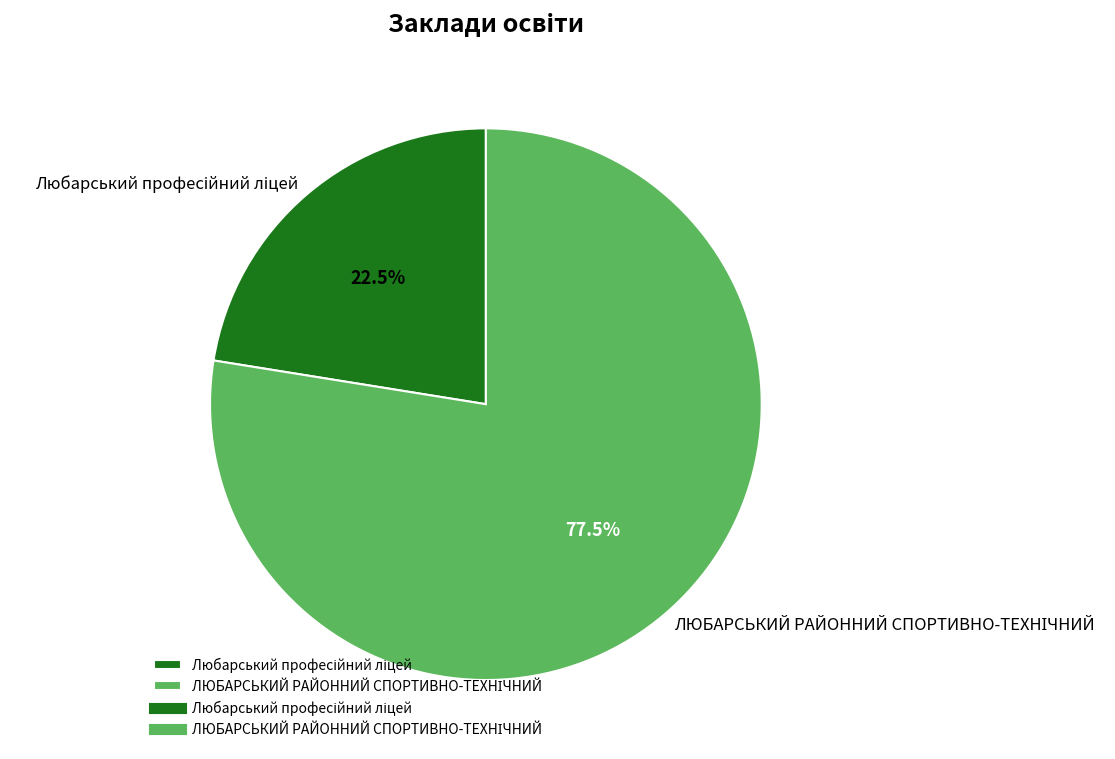

How many slices are in this pie chart?

2